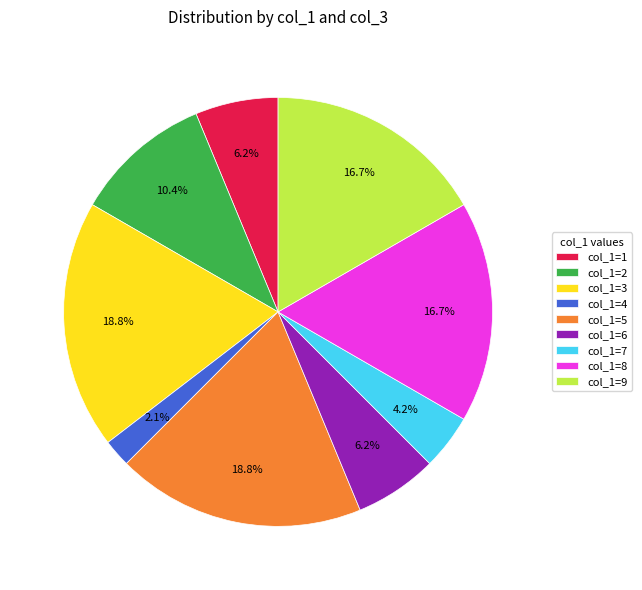

Do col_1=1 and col_1=8 together represent more than half of the pie?

No